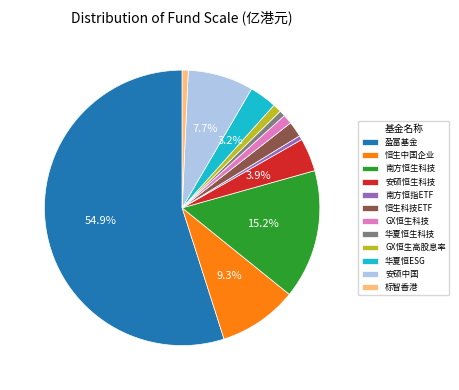

Which has a higher value, 南方恒指ETF or GX恒生高股息率?

GX恒生高股息率